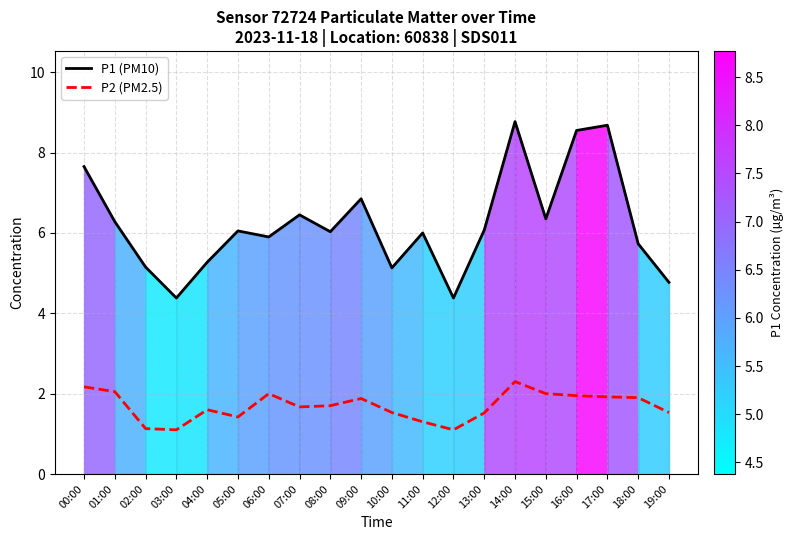

At which category does P1 (PM10) reach its first local peak?

05:00